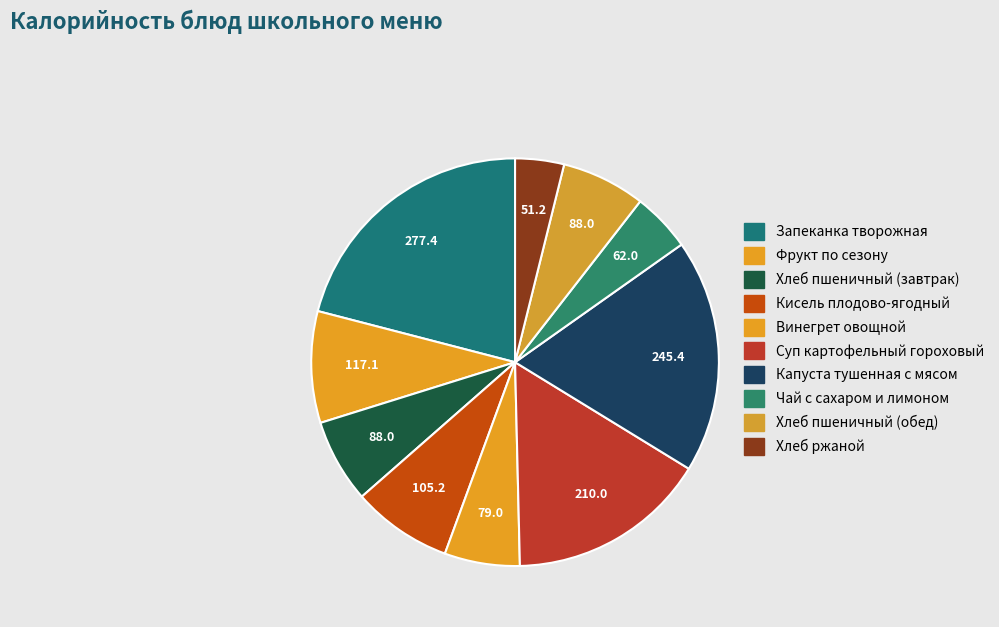

True or false: Фрукт по сезону accounts for 1% of the total.

False